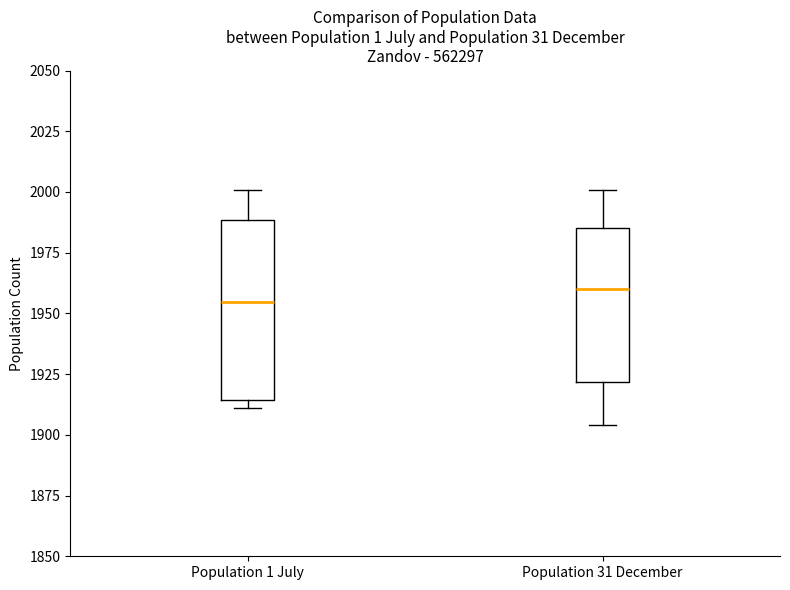

Which box is the tallest, from its lower edge to its upper edge?

Population 1 July